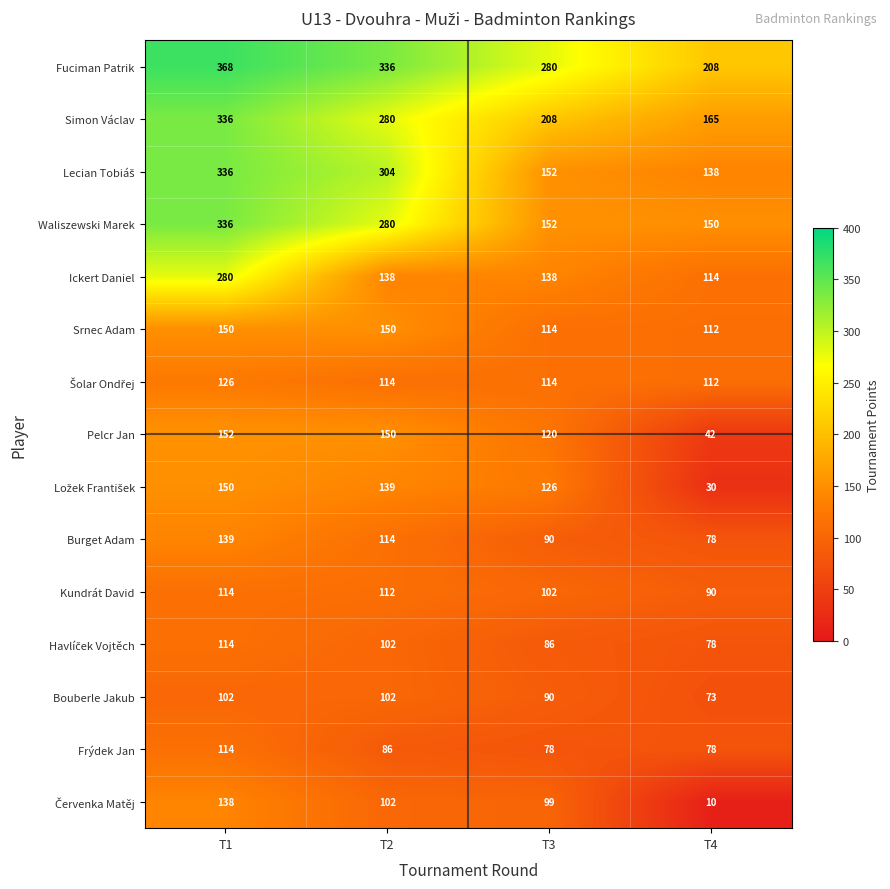

What is the minimum value for Fuciman Patrik?

208